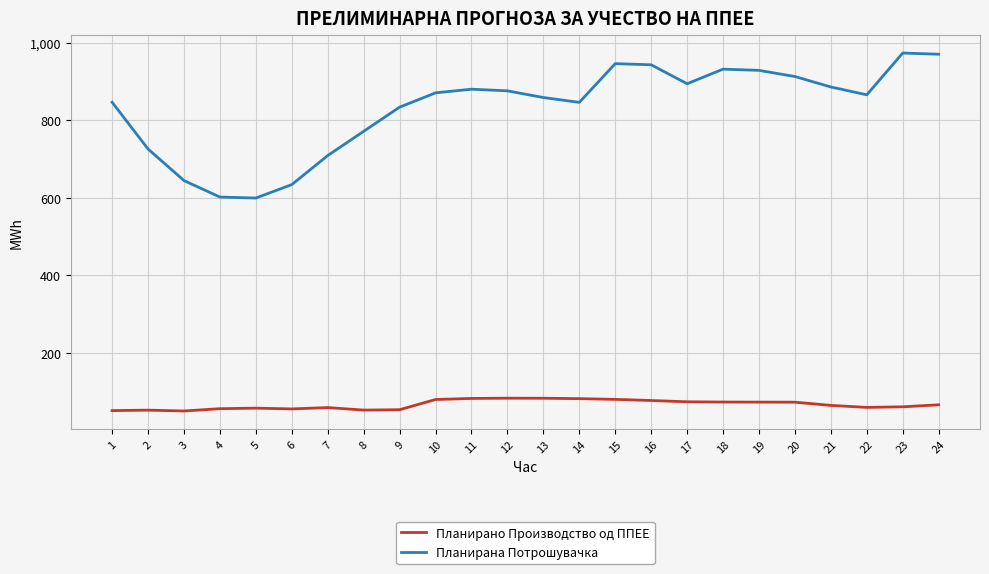

Which series has the widest spread of values?

Планирана Потрошувачка